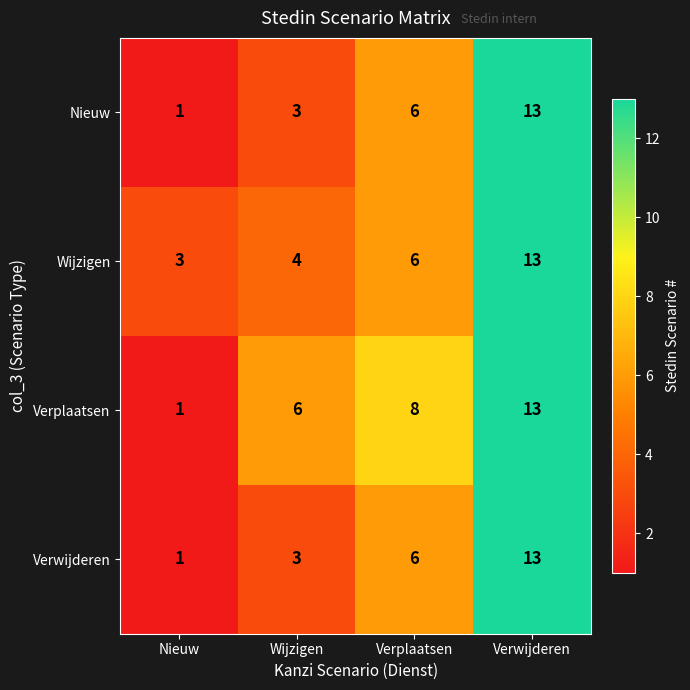

Which category has the lowest value across all series?

Nieuw